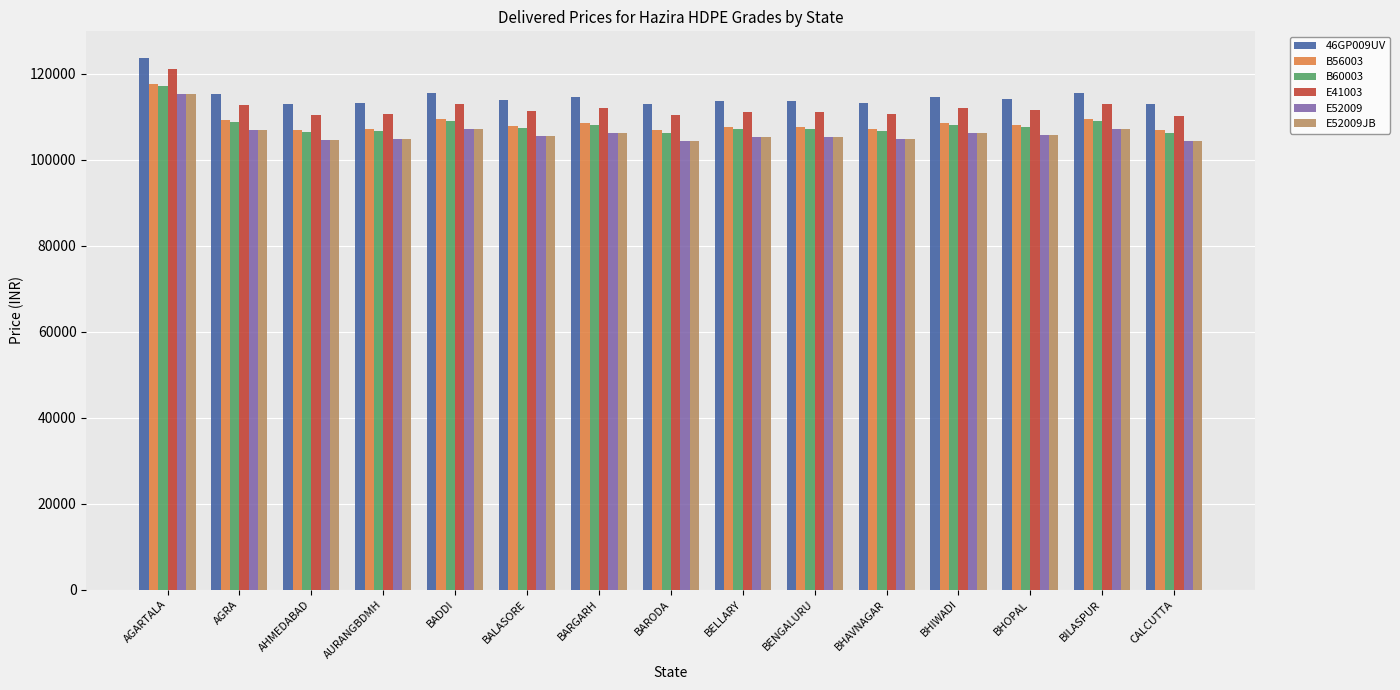

What is the label of the 9th bar from the right?

BARGARH